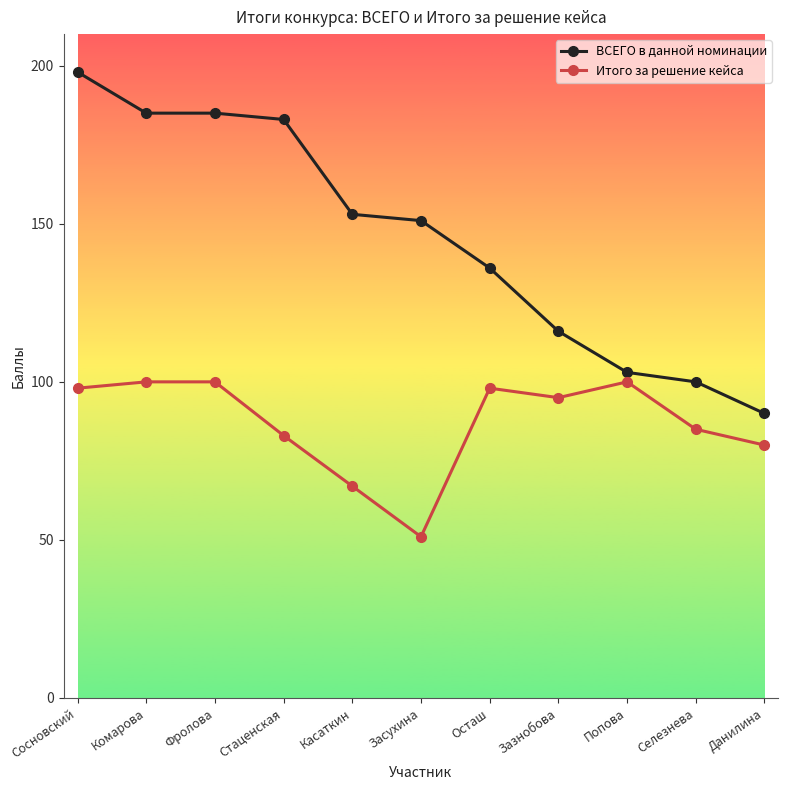

What is the minimum value shown in the chart?

51